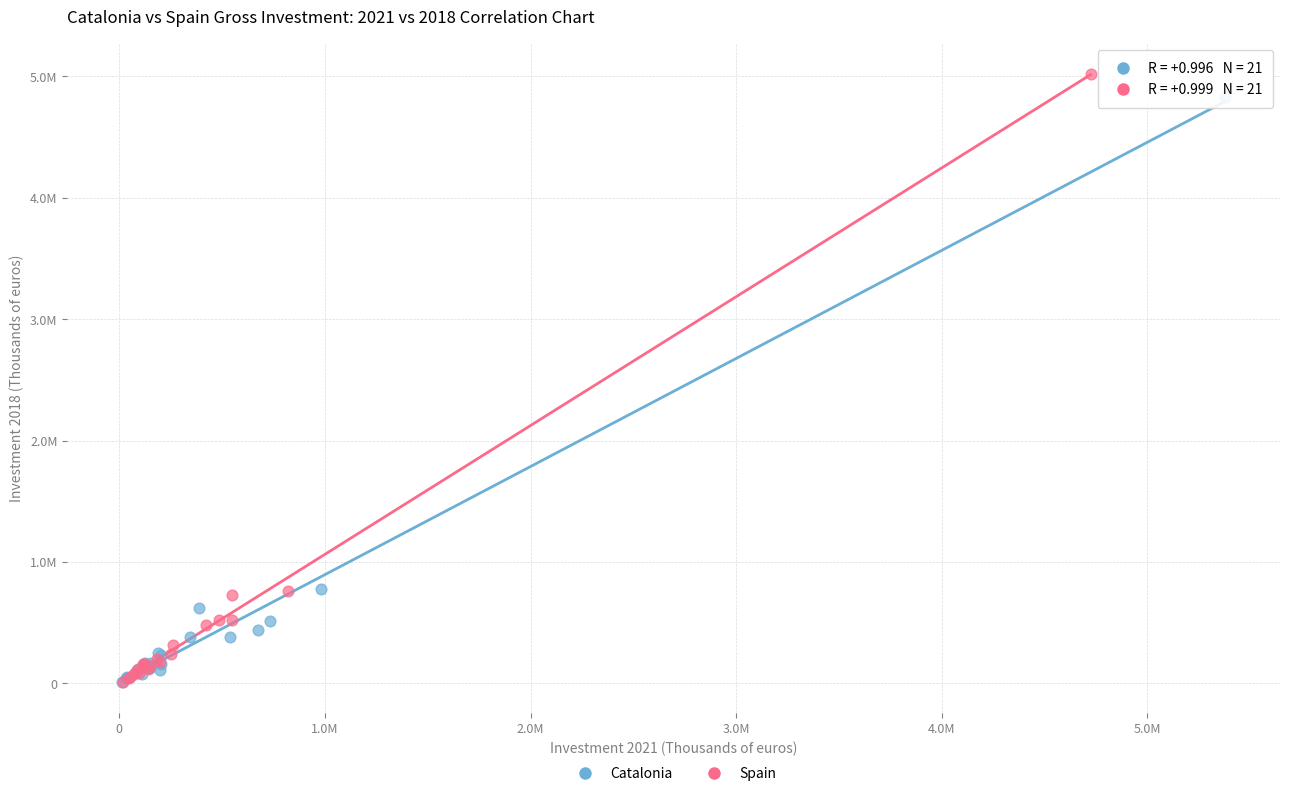

What are all the series names shown in the legend?

Catalonia, Spain